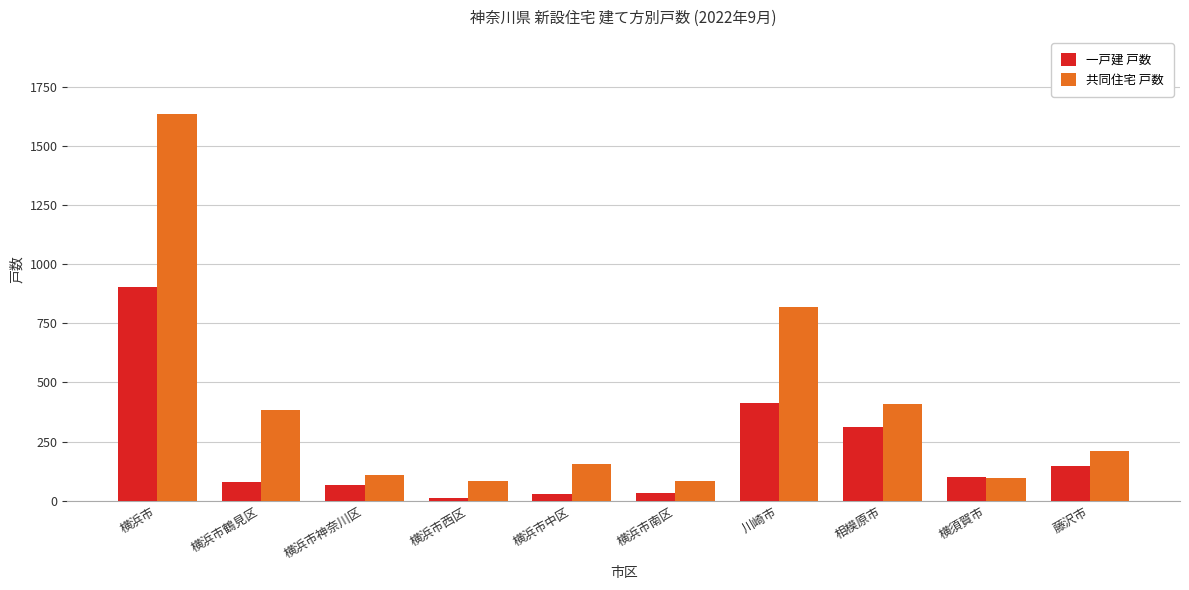

How many bars are there in total?

20